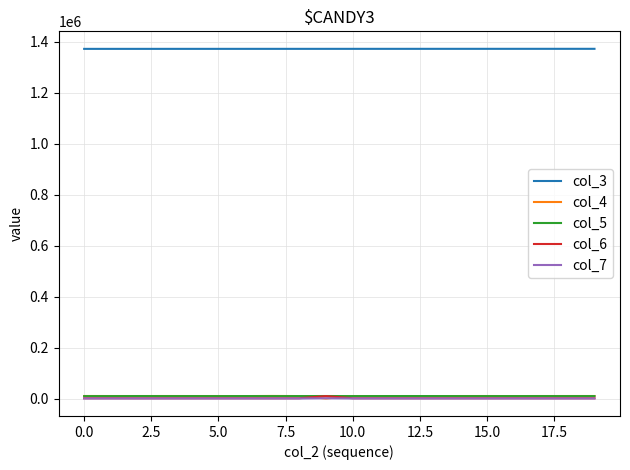

What is the average value of the col_6 series?

1426